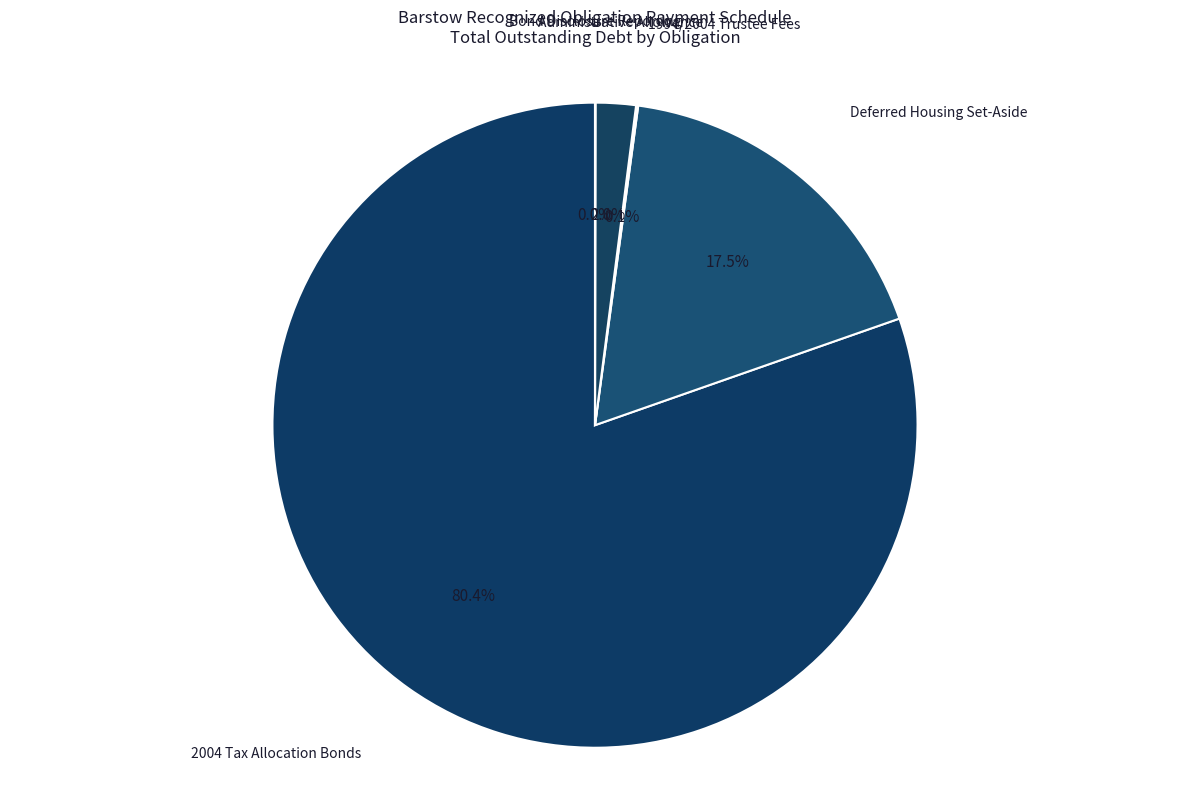

Count the number of slices in the pie.

6